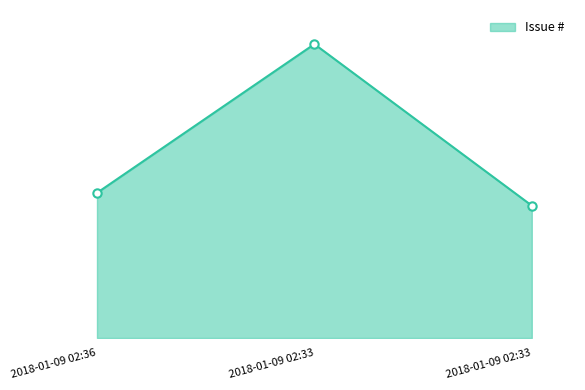

Rank the categories by value from lowest to highest.

2018-01-09 02:33, 2018-01-09 02:36, 2018-01-09 02:33